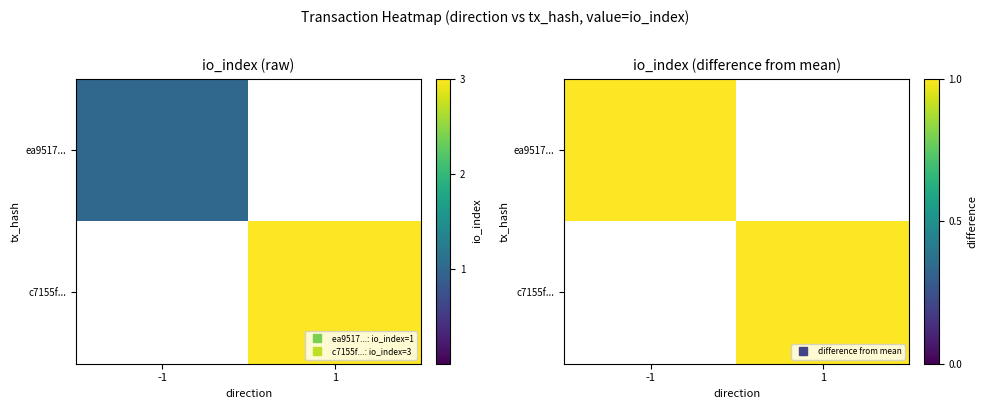

List the series in order of their peak value, lowest first.

ea9517956f2903b61c897ece5f2503ec4a8ff7e, c7155f5038e437fb736cf7b409a68ea46d5991e